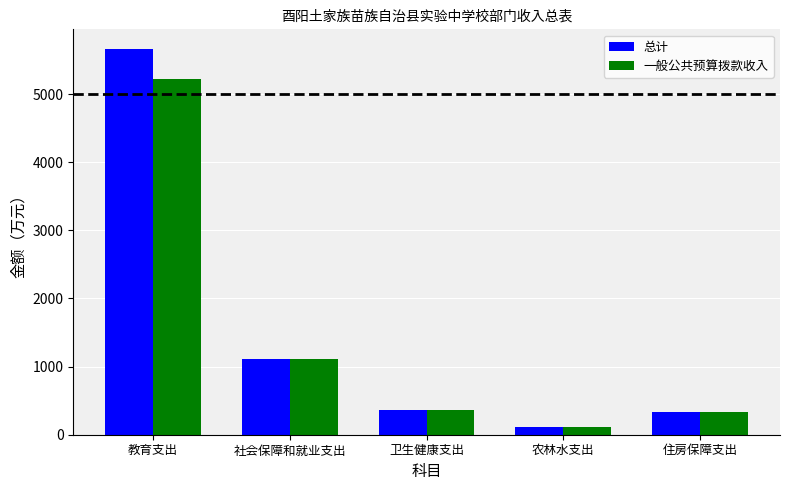

List the series in order of their overall mean, highest first.

总计, 一般公共预算拨款收入